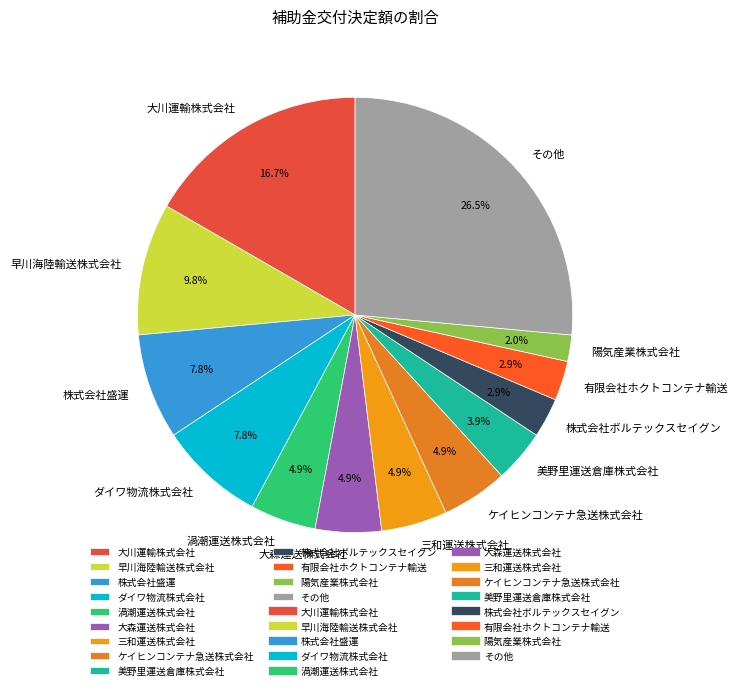

What percentage is NOT represented by 渦潮運送株式会社?

95.1%